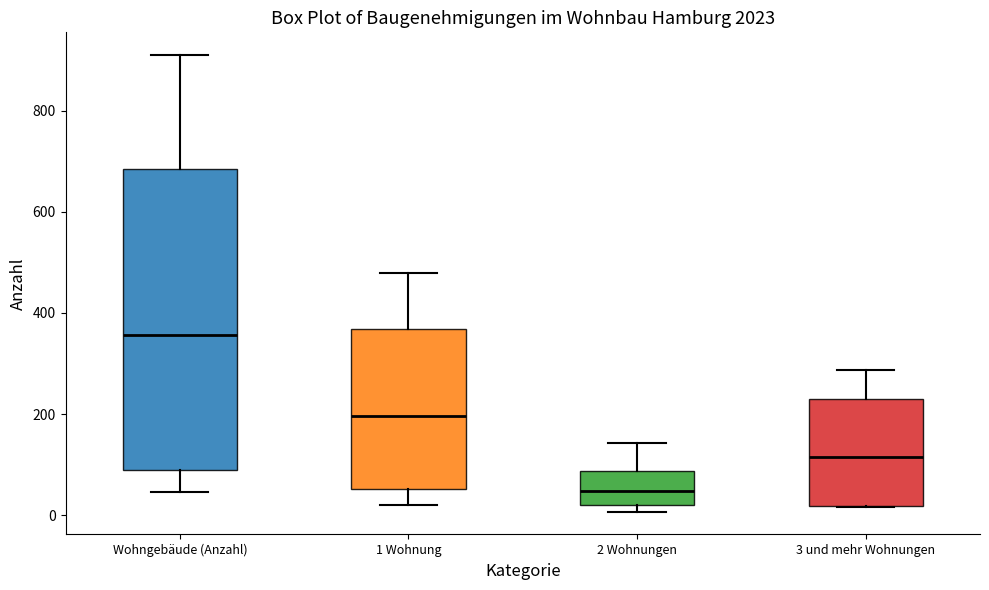

Which box's median line is the highest?

Wohngebäude (Anzahl)